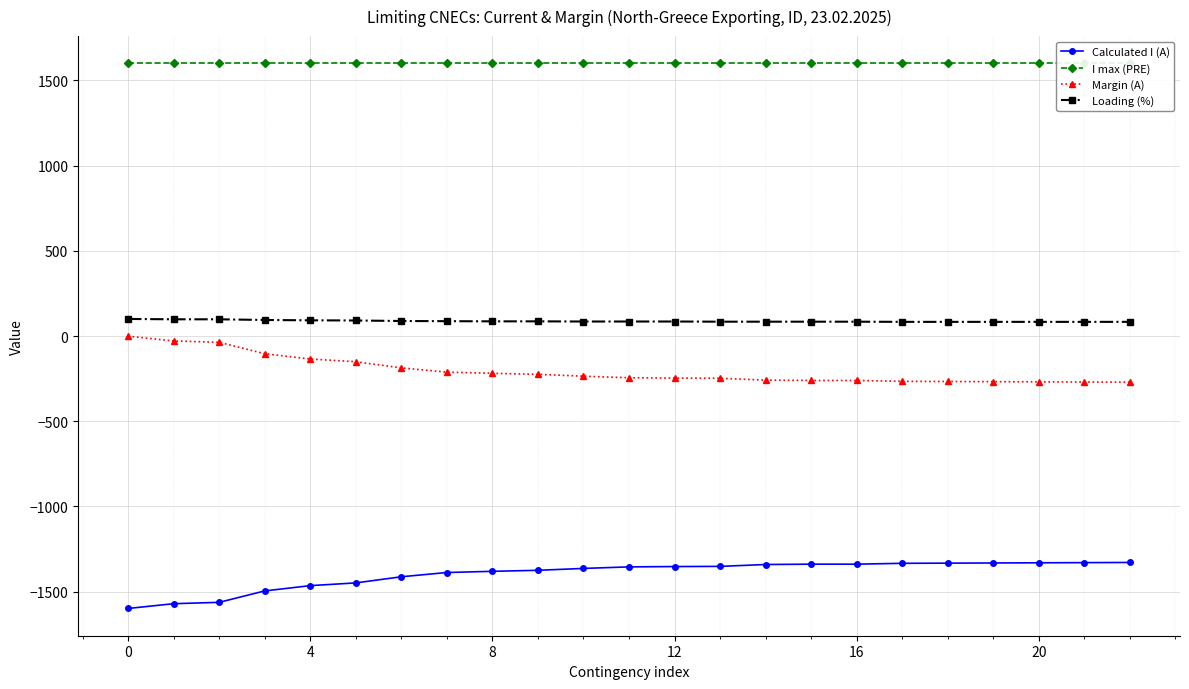

What is the difference between the Margin (A) values at 8 and 20?

50